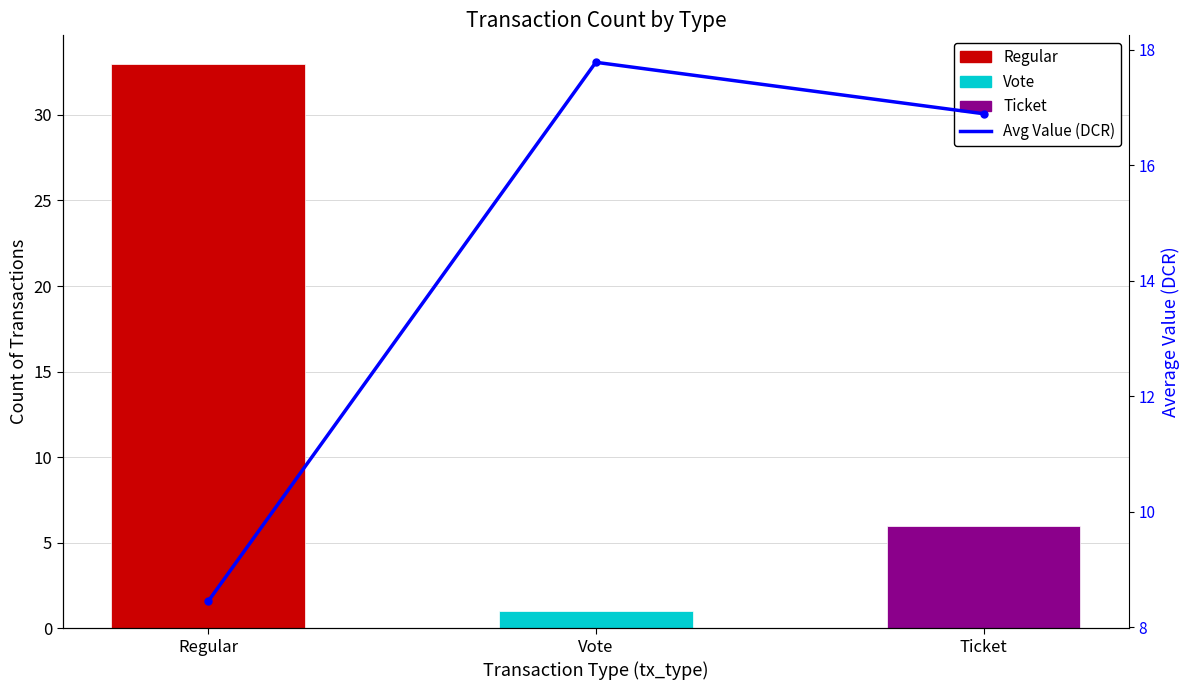

What is the label of the 2nd bar from the right?

Vote